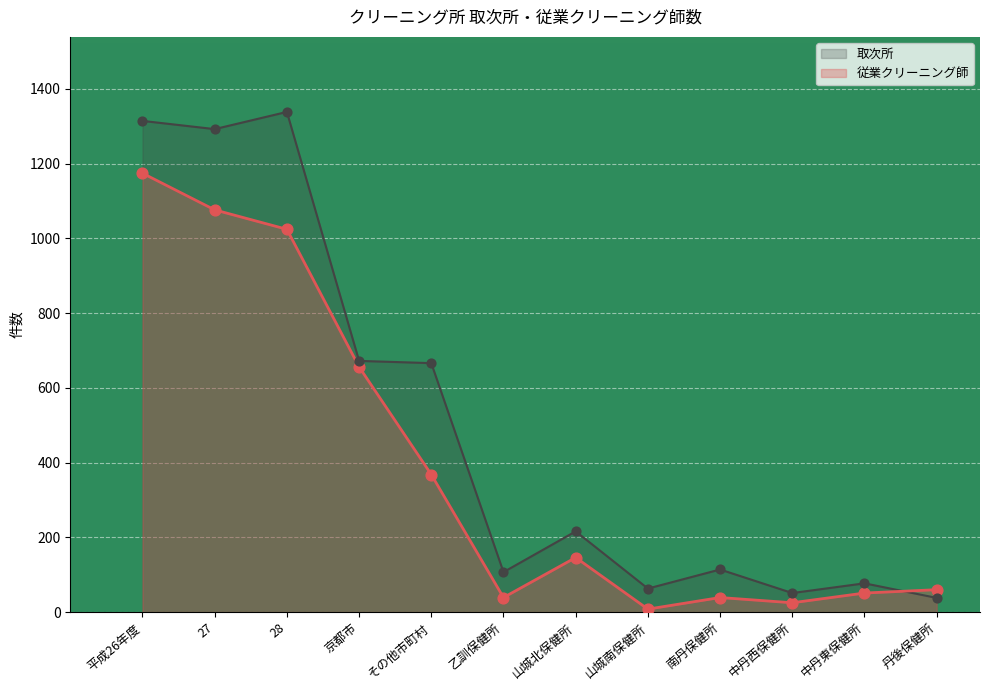

What is the change in value from 山城北保健所 to 丹後保健所?

-86